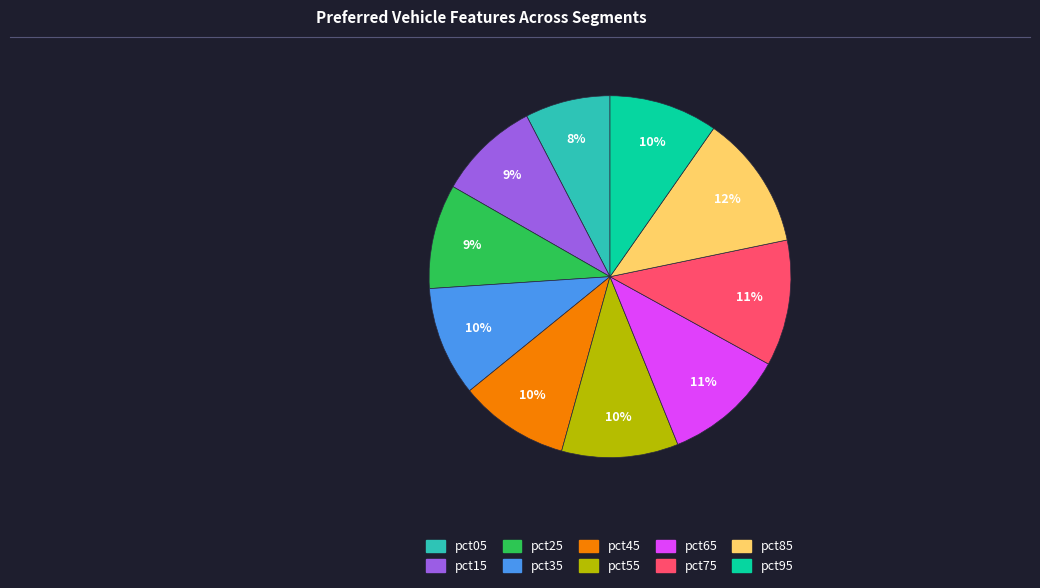

True or false: pct05 accounts for 8% of the total.

True